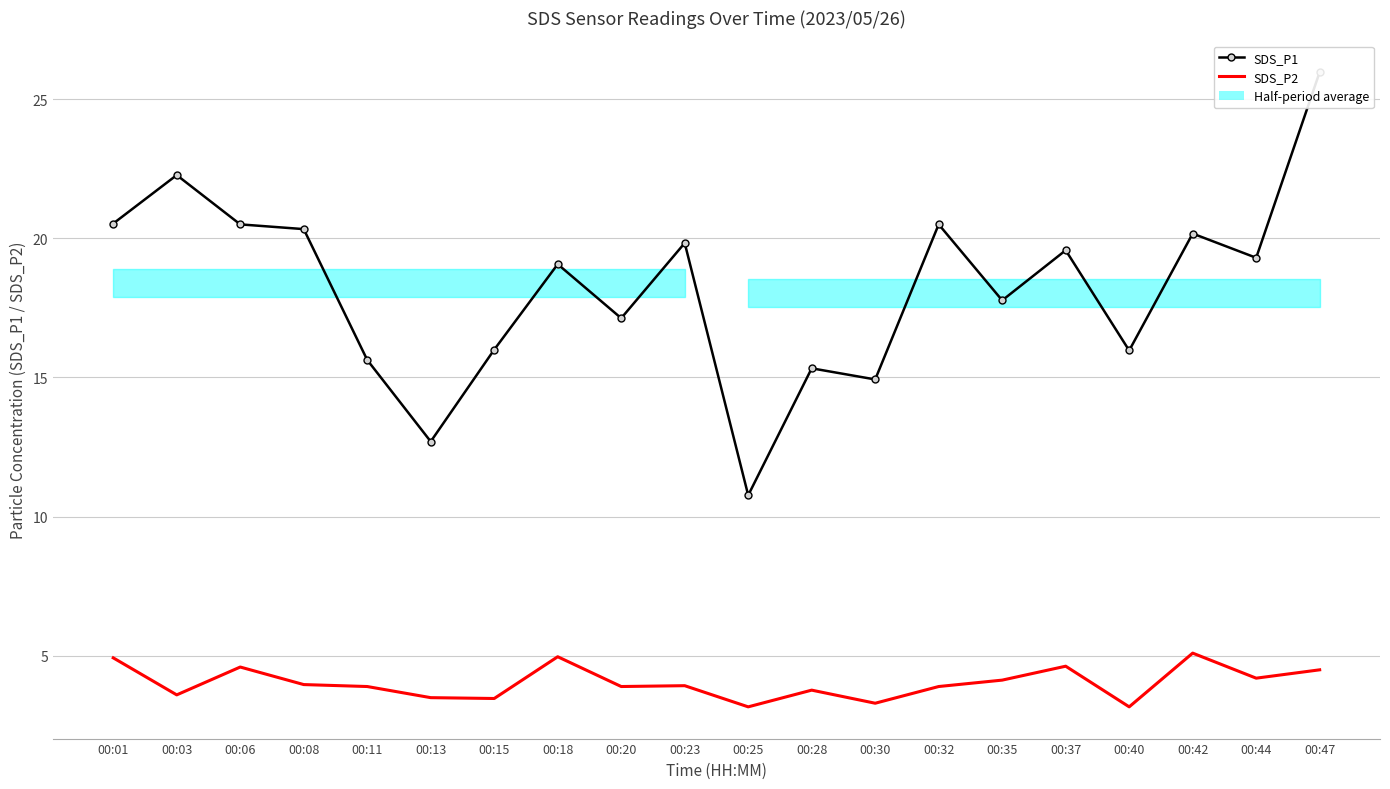

True or false: SDS_P1 and SDS_P2 intersect in this chart.

False